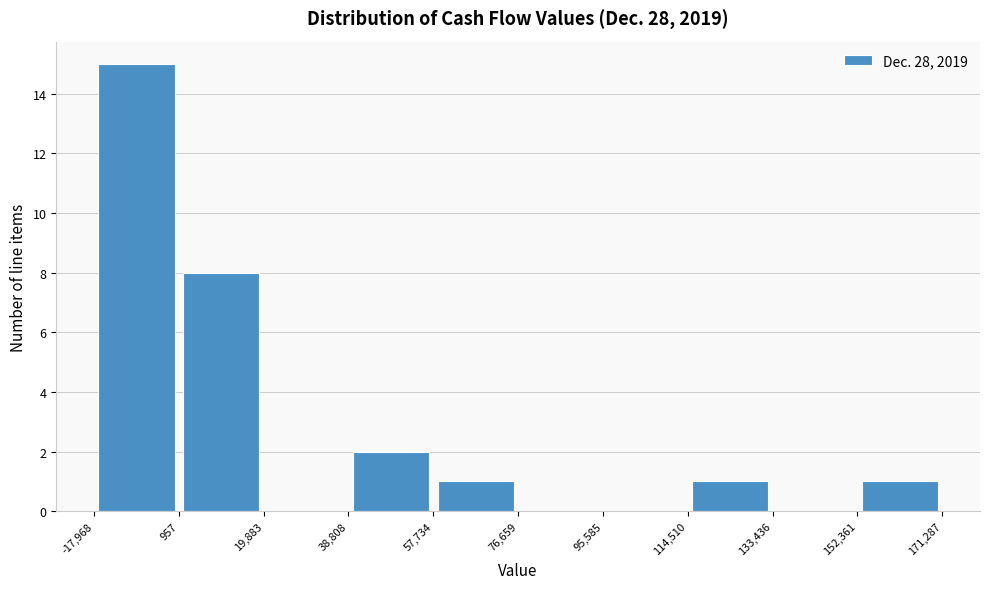

Reading left to right, transcribe this chart: for each bar, give the range it covers on the x-axis and its height. The values are not printed on the chart, so give them approximately, as read against the axis.

-17,968 to 957: 15
957 to 19,883: 8
19,883 to 38,808: 0
38,808 to 57,734: 2
57,734 to 76,659: 1
76,659 to 95,585: 0
95,585 to 114,510: 0
114,510 to 133,436: 1
133,436 to 152,361: 0
152,361 to 171,287: 1